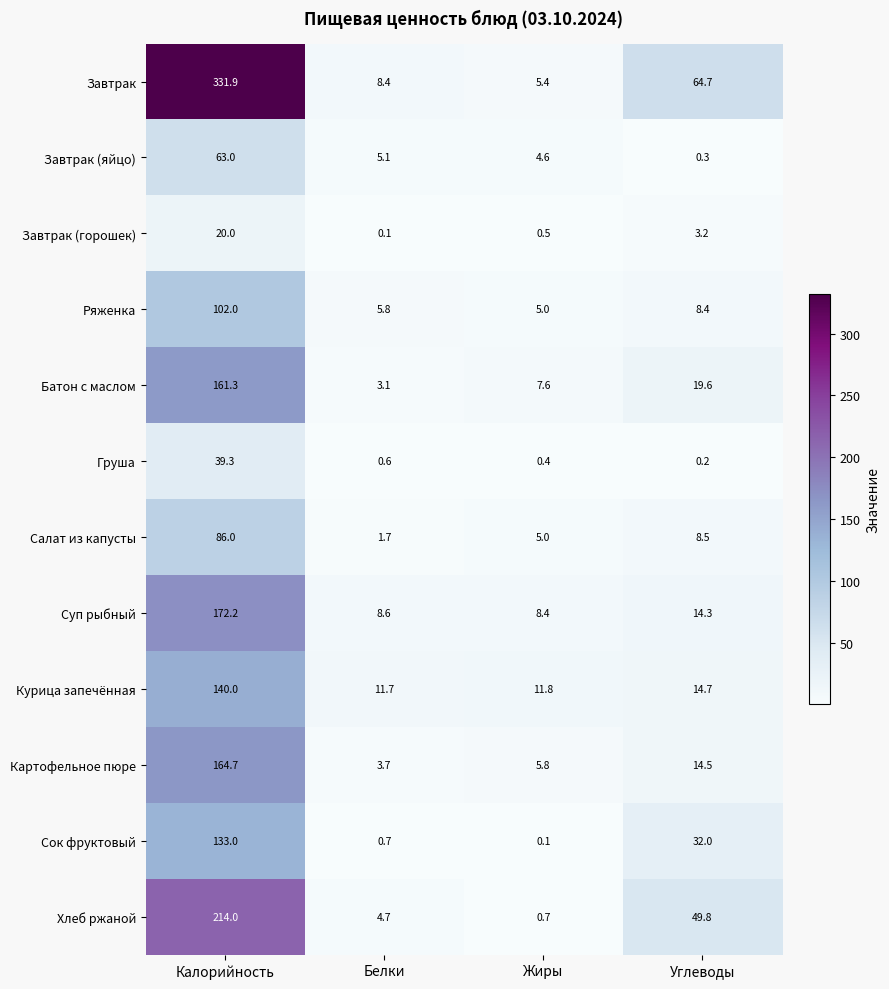

Rank the series by their maximum value, from lowest to highest.

Завтрак (горошек), Груша, Завтрак (яйцо), Салат из капусты, Ряженка, Сок фруктовый, Курица запечённая, Батон с маслом, Картофельное пюре, Суп рыбный, Хлеб ржаной, Завтрак